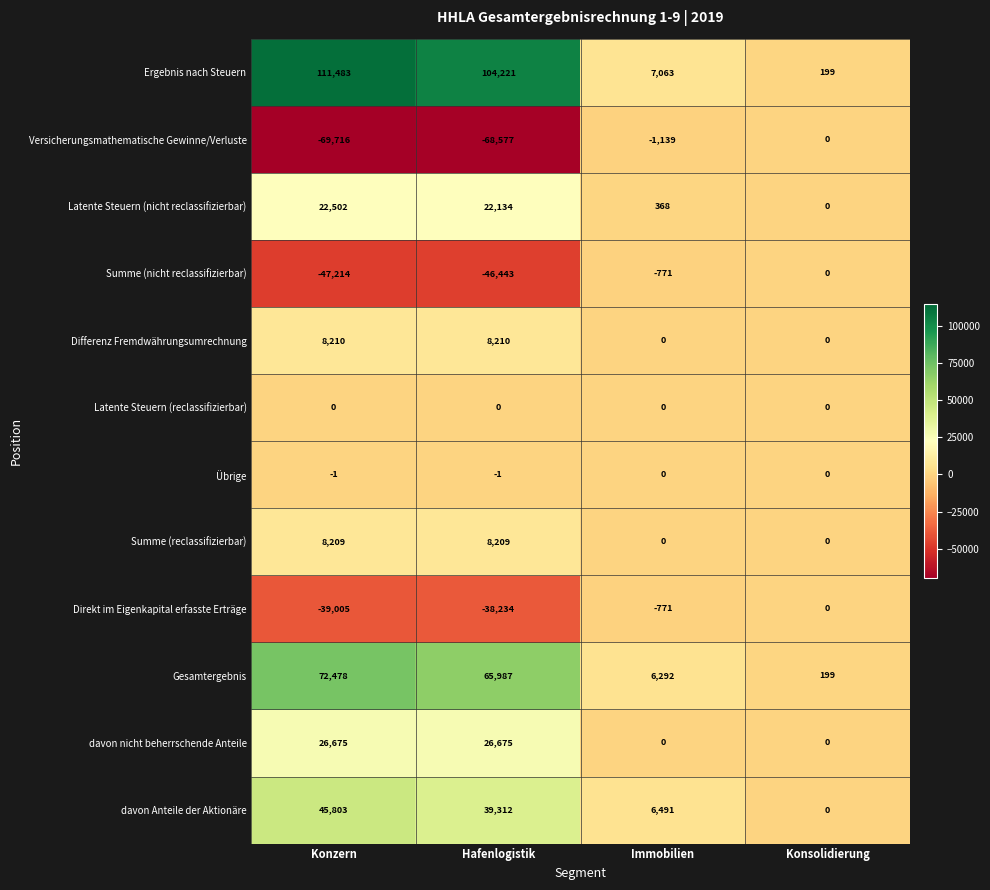

What is the difference between the highest and lowest values at Hafenlogistik?

172798